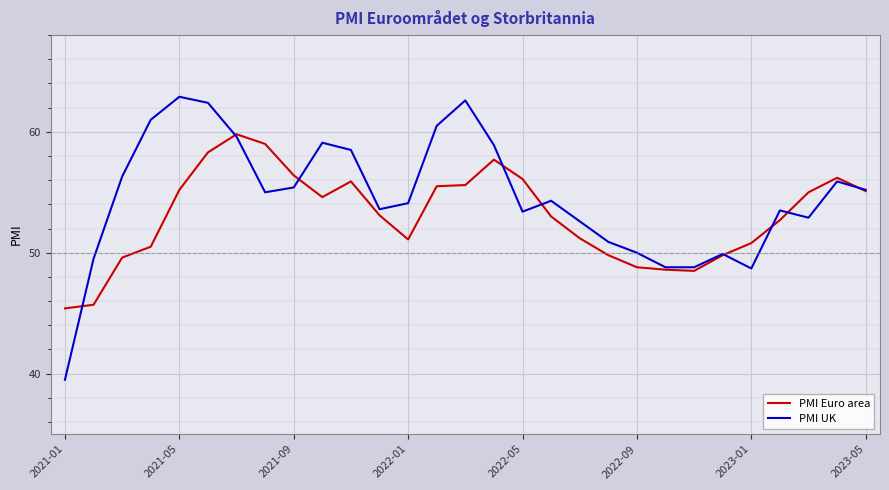

What is the difference between the second highest and second lowest values in the PMI Euro area series?

13.3